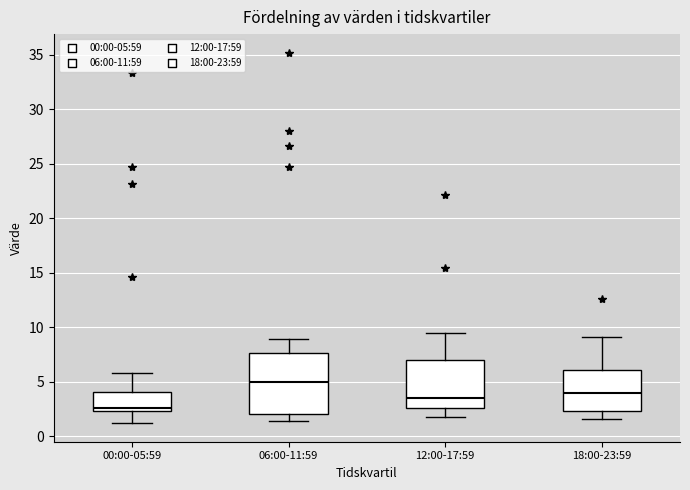

Which box's median line is the highest?

06:00-11:59